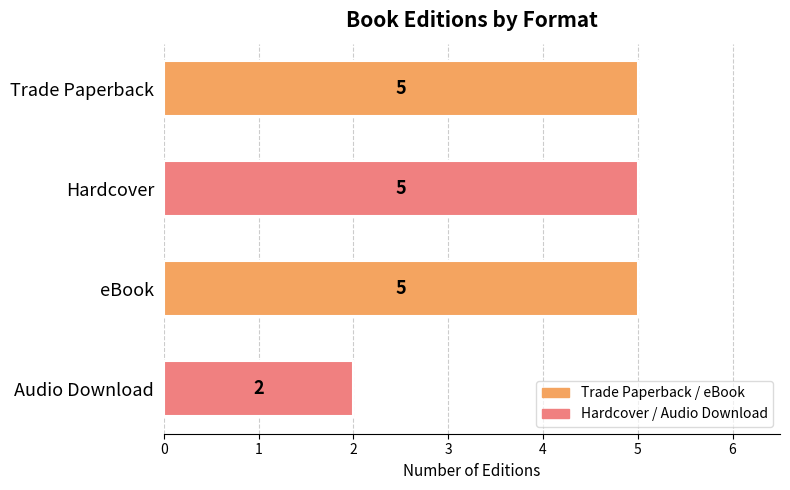

Reading top to bottom, extract all data points from this chart.

Trade Paperback=5	Hardcover=5	eBook=5	Audio Download=2